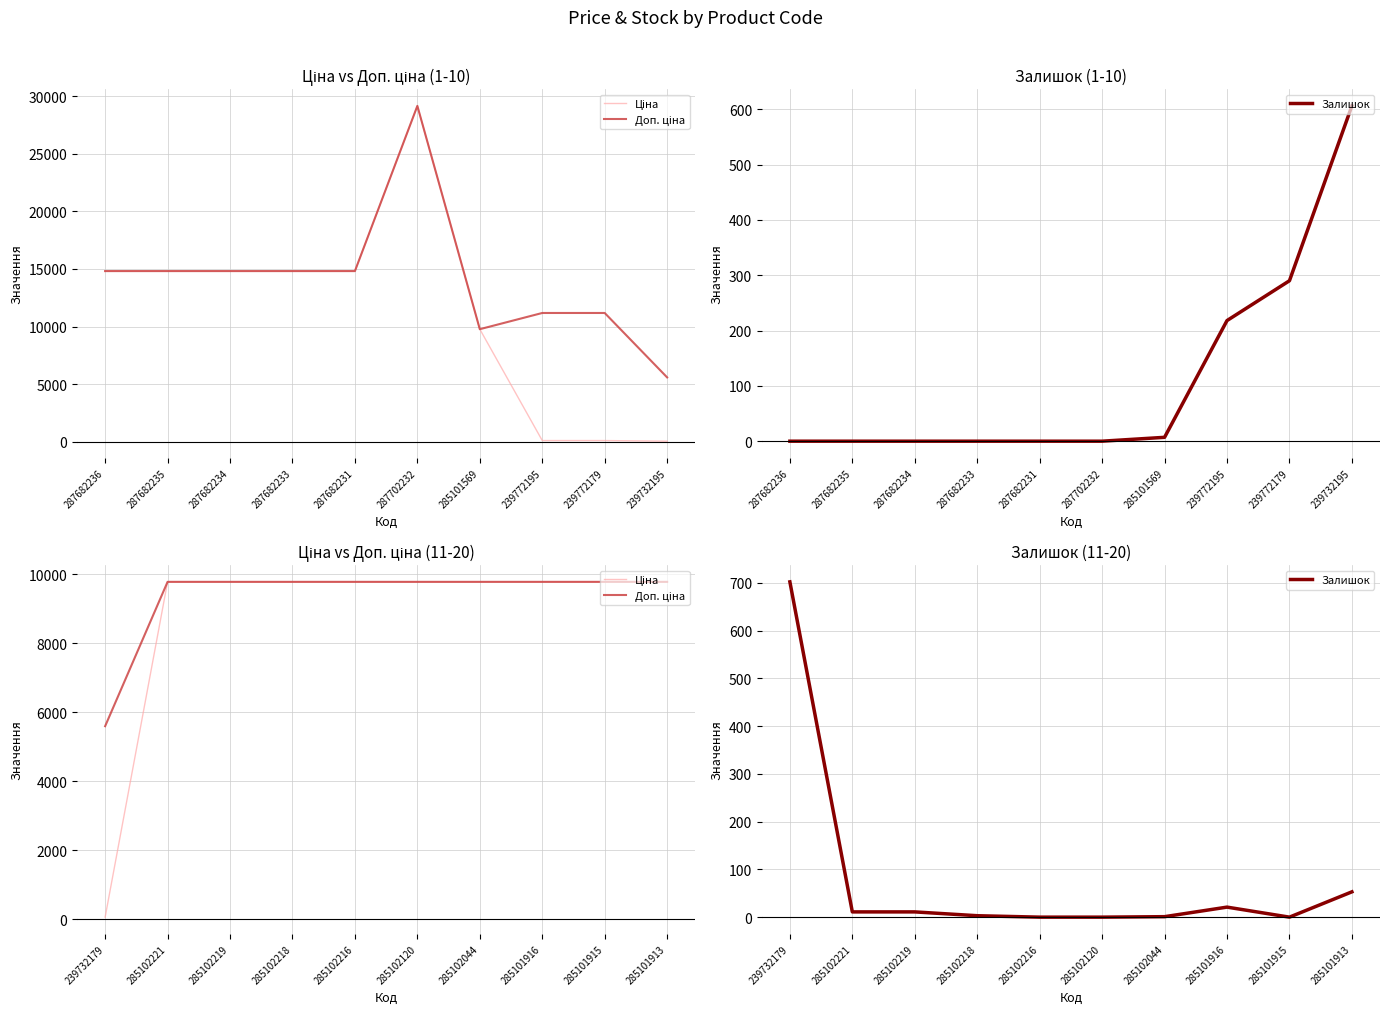

True or false: Доп. ціна has more than 0 interior local peaks.

False